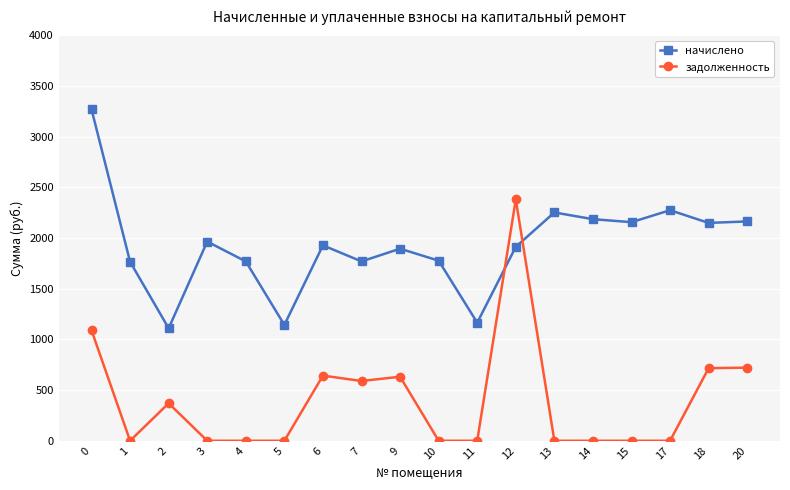

The value of начислено at 2 is 1109.8. True or false?

True